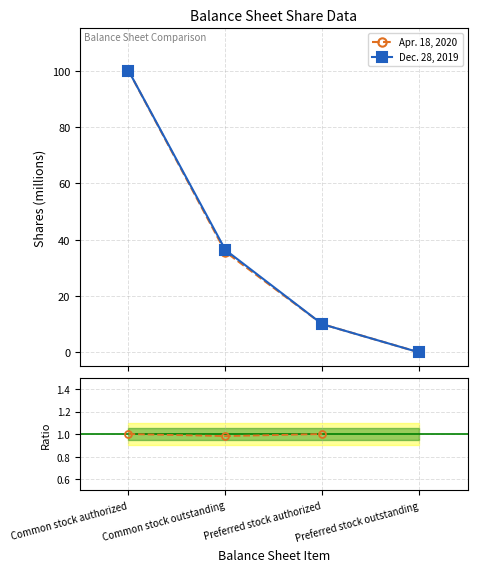

What is the highest value of the Apr. 18, 2020 series?

100.0